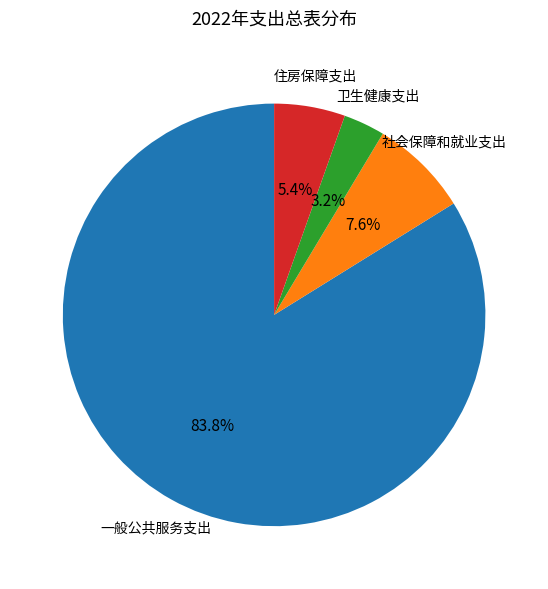

How much of the chart is everything except 卫生健康支出?

96.8%